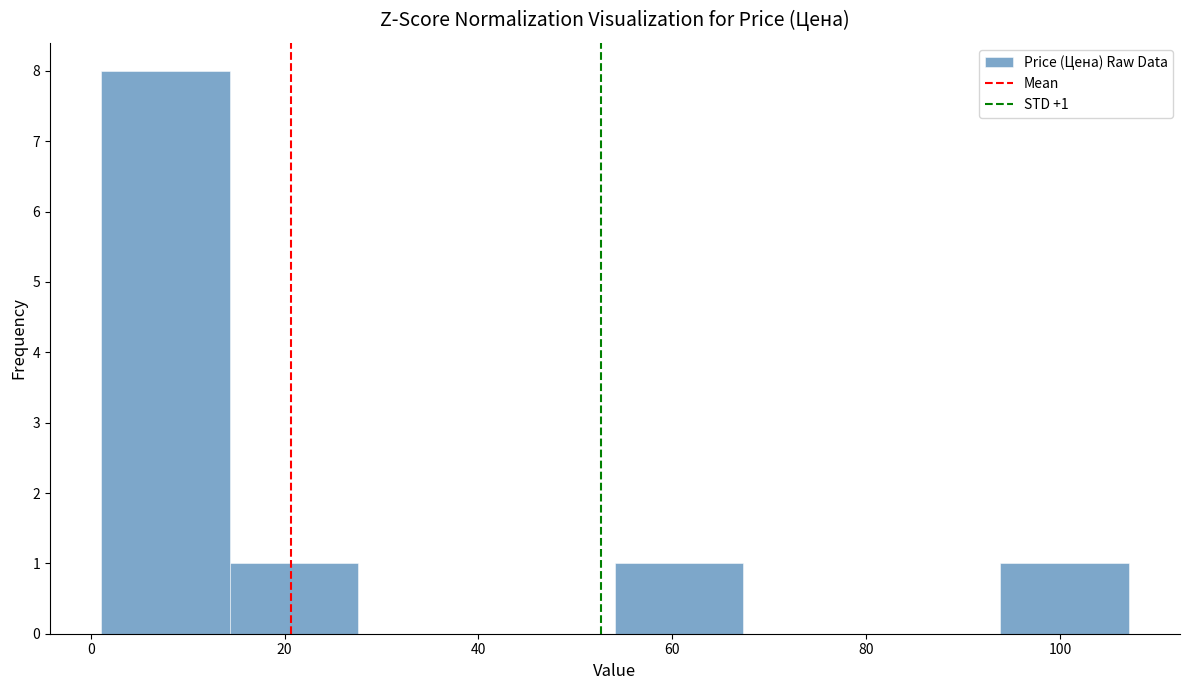

Which range on the x-axis has the tallest bar?

2 to 14